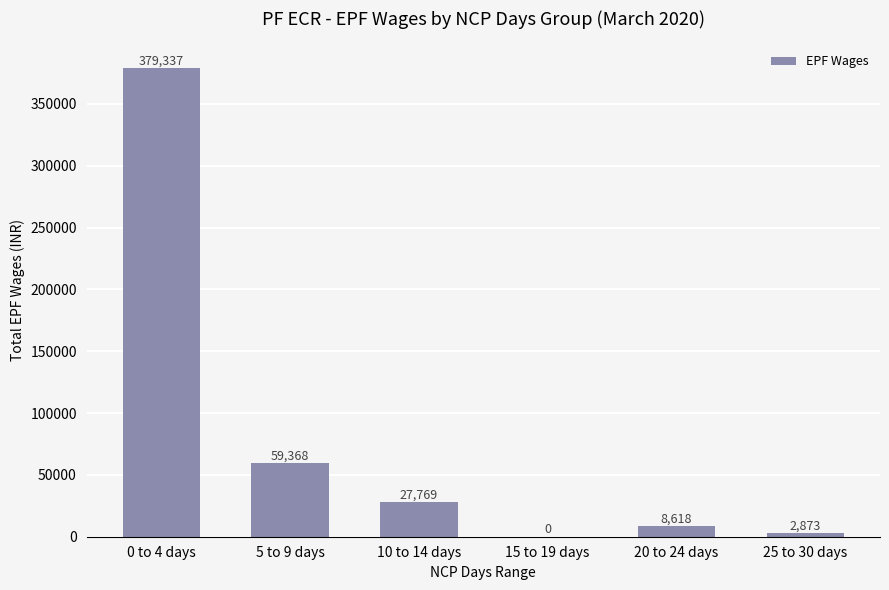

Reading left to right, what are all the values shown in this chart?

0 to 4 days=379337	5 to 9 days=59368	10 to 14 days=27769	15 to 19 days=0	20 to 24 days=8618	25 to 30 days=2873